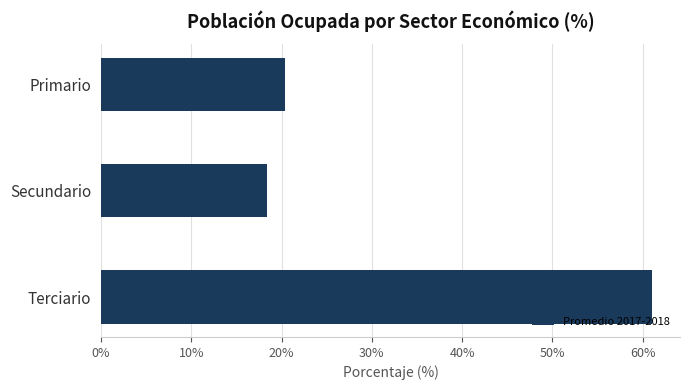

How many categories are shown in the chart?

3